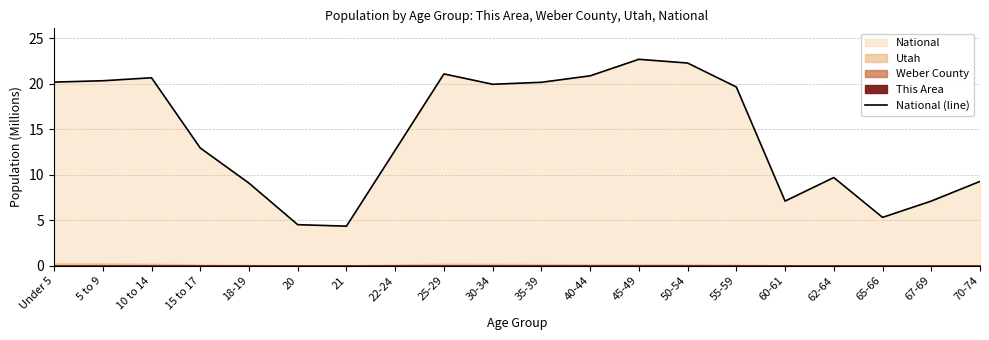

What is the ratio of the value at 70-74 to the value at 30-34?

0.5